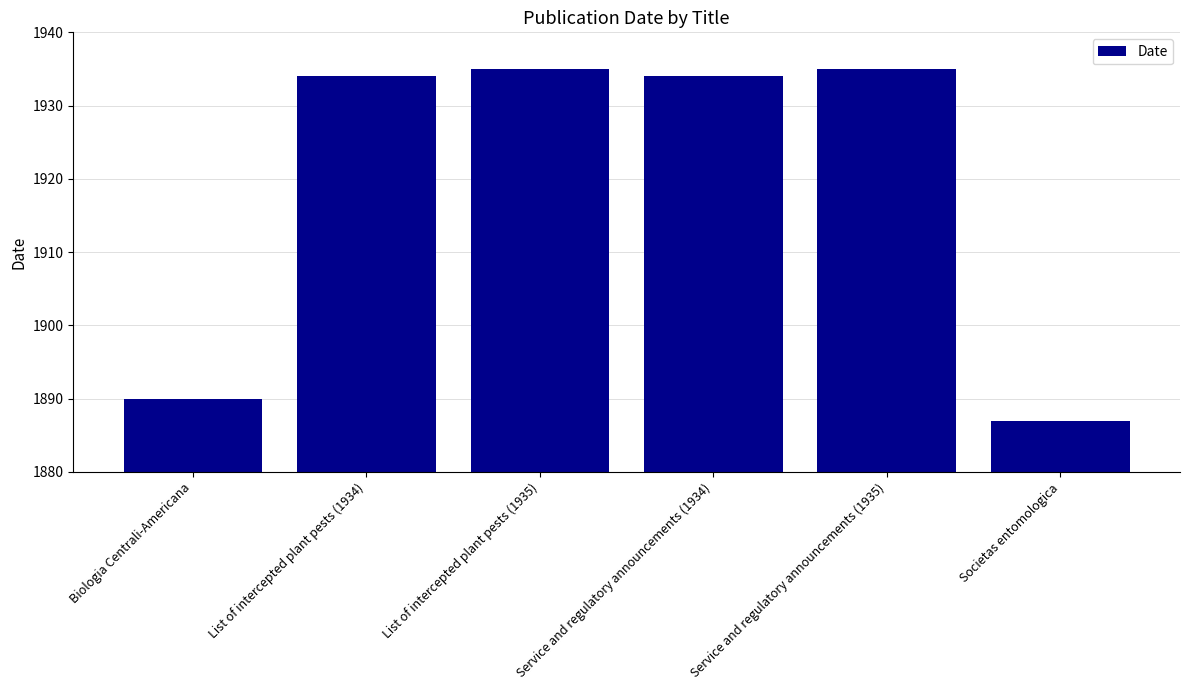

The chart shows a value of 1934 at List of intercepted plant pests (1934). True or false?

True